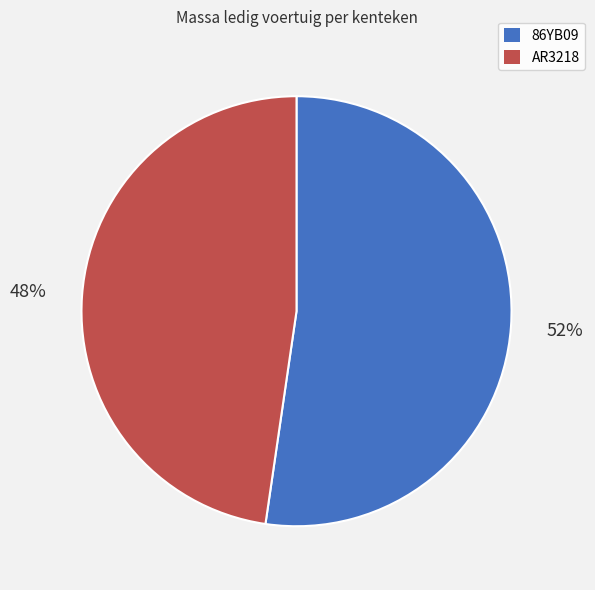

How many segments does this pie chart have?

2